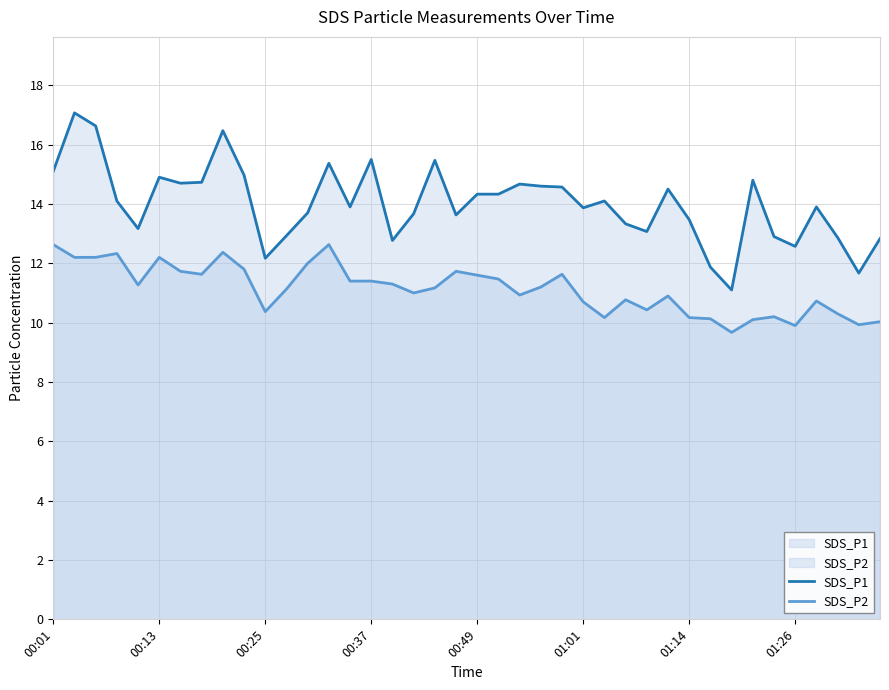

What is the value of the SDS_P1 point at the 2nd from the left?

17.1